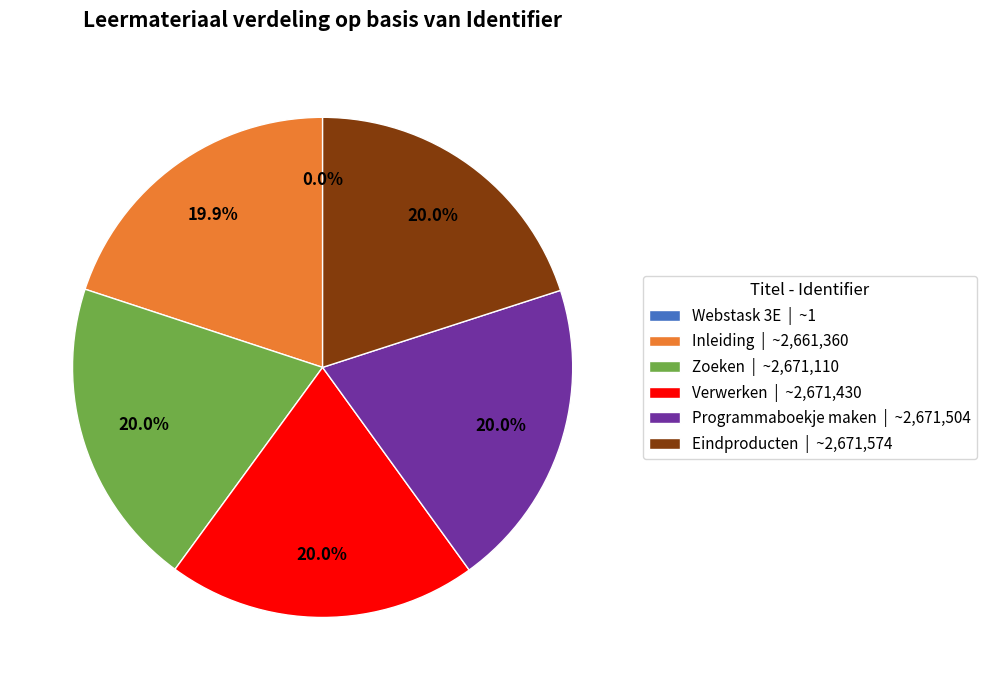

To the nearest percent, what portion does Inleiding represent?

20%